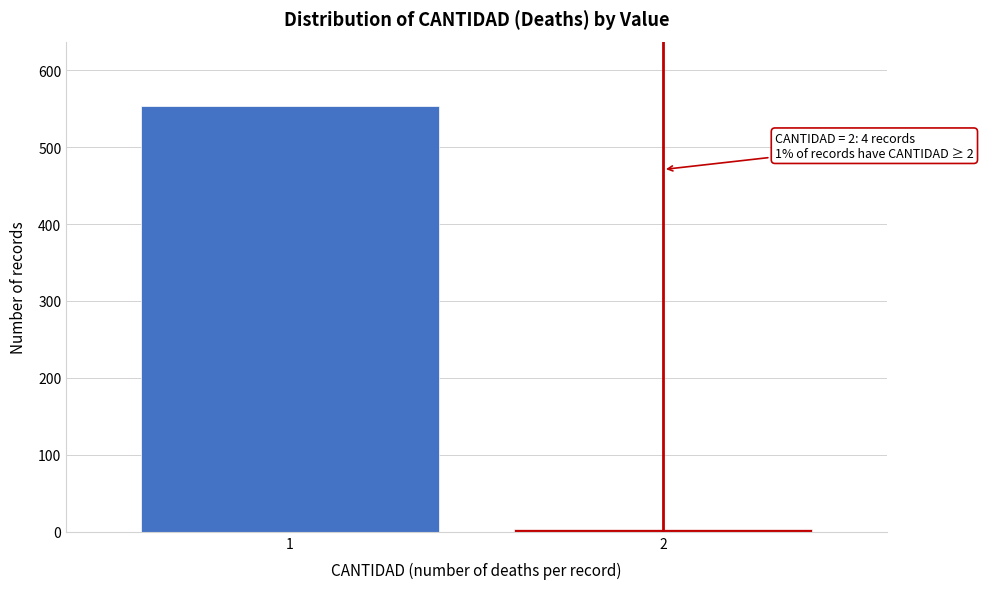

Reading left to right, what are all the values shown in this chart?

554	4